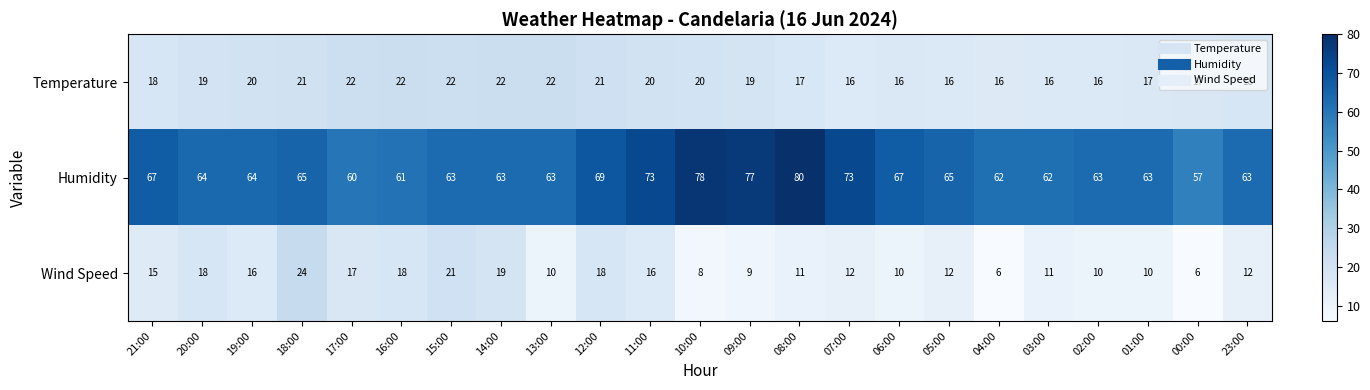

At 03:00, list the series in order from largest to smallest.

Humidity, Temperature, Wind Speed